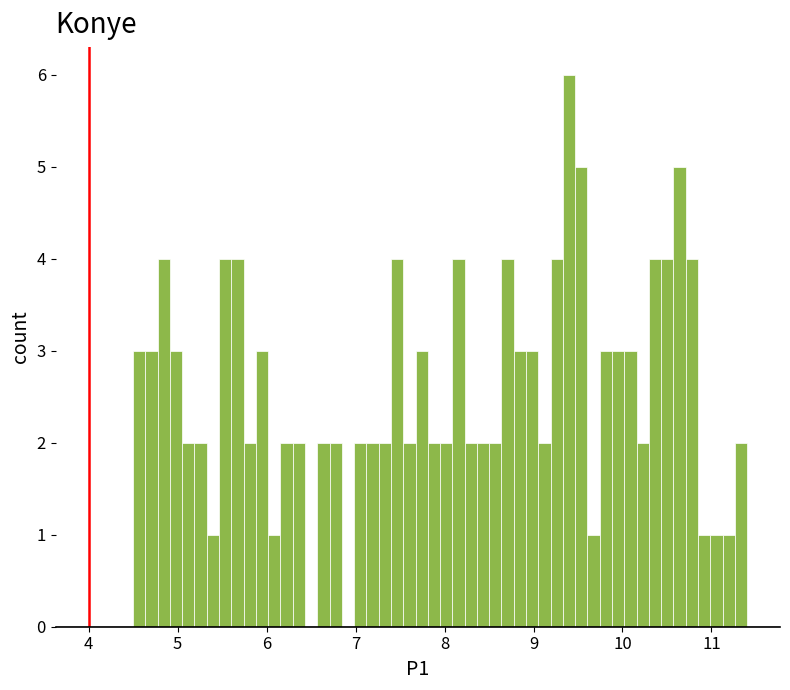

Around what value on the x-axis is the tallest bar? Give the approximate position of its centre, as read against the axis.

9.4